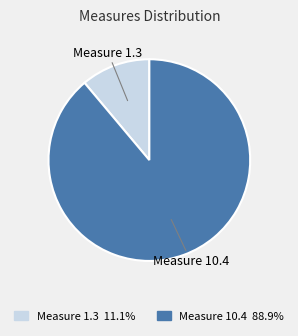

Which has a higher value, Measure 10.4 or Measure 1.3?

Measure 10.4